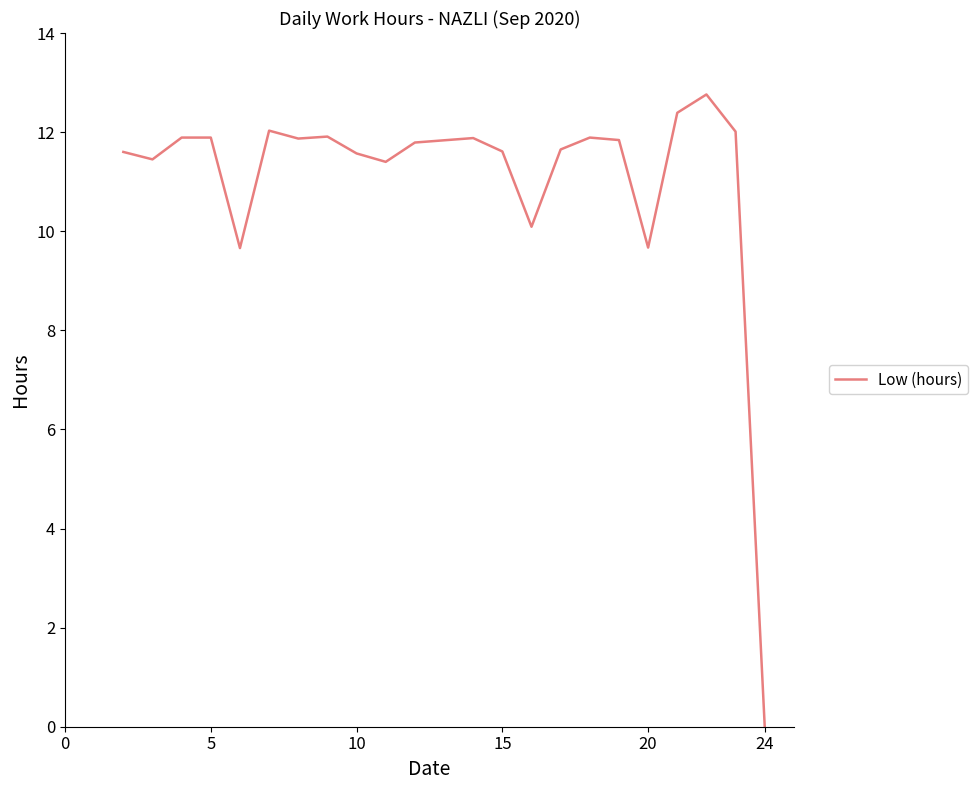

What is the difference between the maximum and minimum values?

12.8